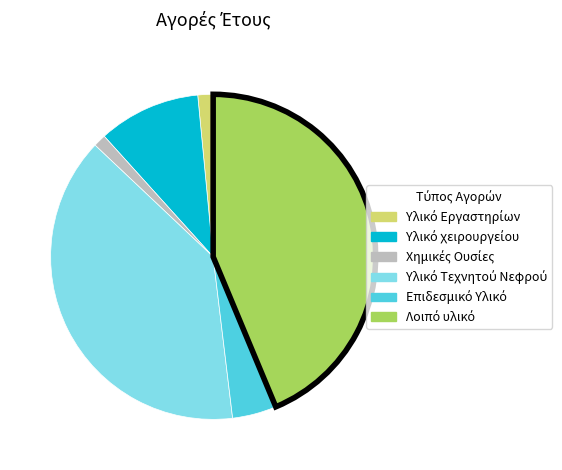

Is there a majority slice in this chart?

No